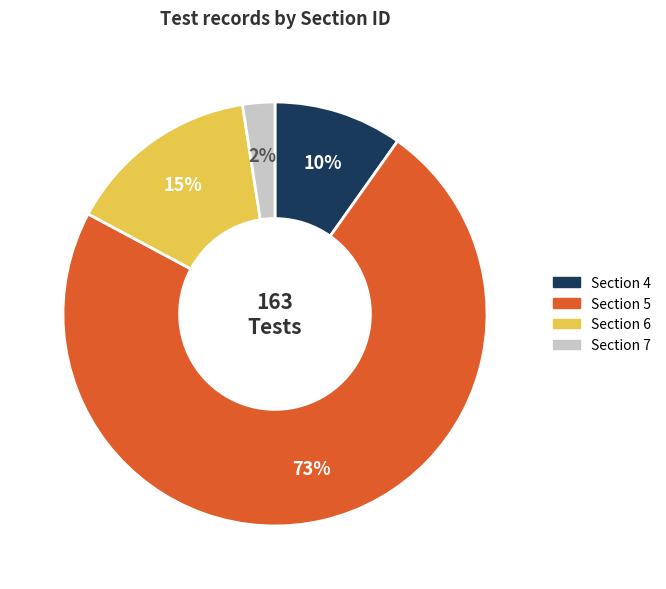

Between Section 7 and Section 6, which is larger?

Section 6